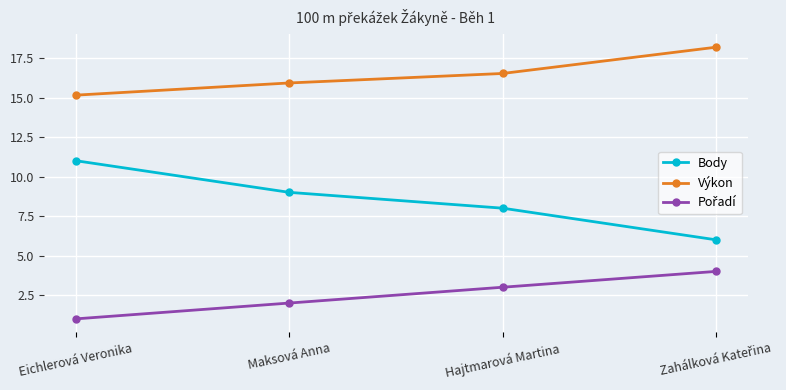

Count the number of categories in the chart.

4